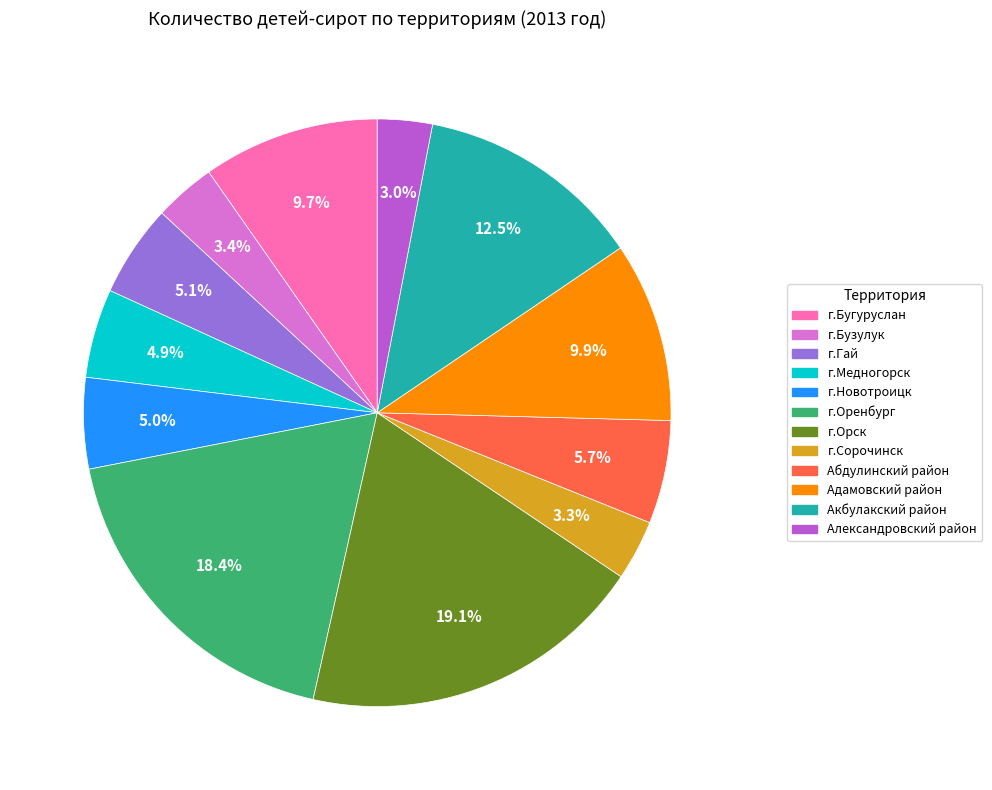

What percentage do г.Бугуруслан and г.Орск together represent?

28.8%